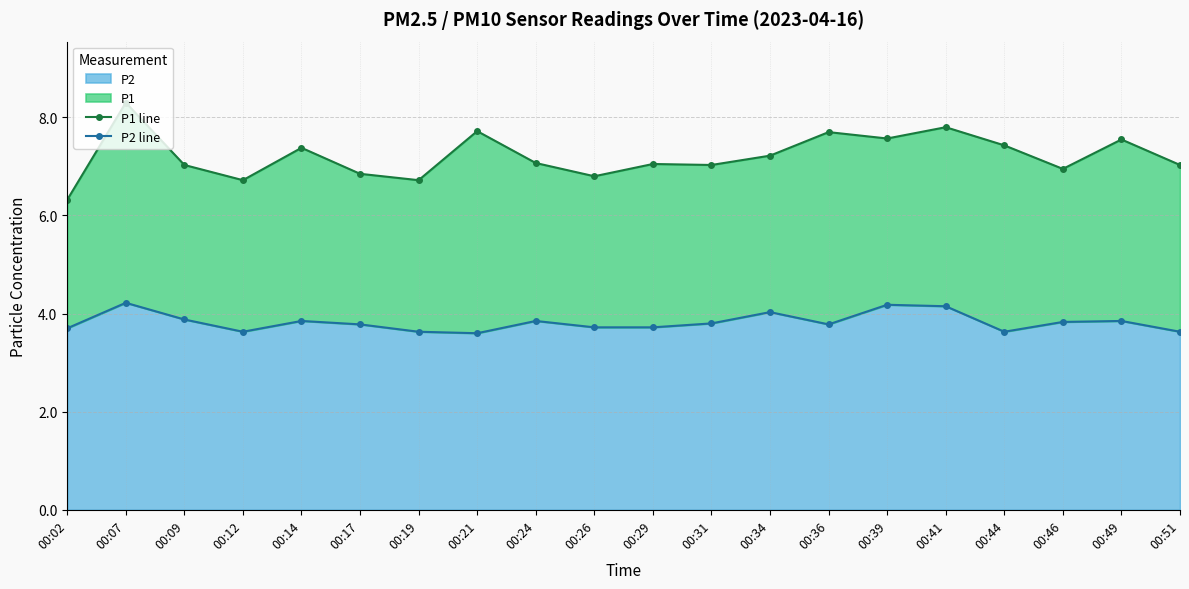

Which series changed the most between 00:12 and 00:17?

P2 line